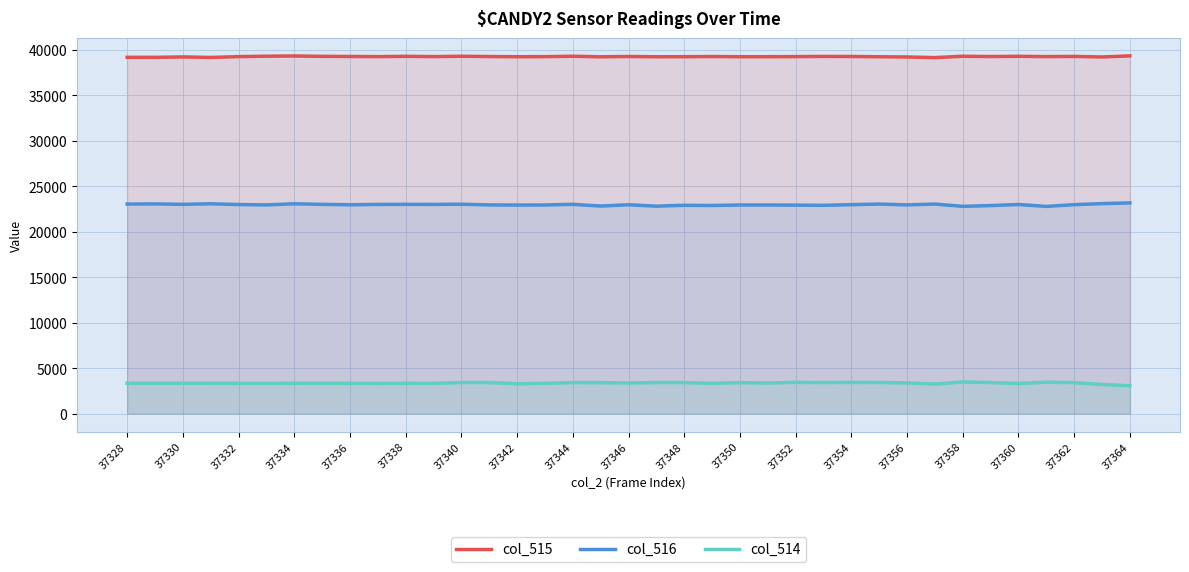

Reading right to left, extract all data points from this chart.

col_515: 39311	39192	39253	39232	39266	39240	39273	39121	39192	39217	39246	39254	39231	39222	39220	39241	39221	39215	39246	39209	39273	39228	39218	39239	39273	39232	39264	39230	39249	39260	39301	39277	39232	39138	39198	39151	39155
col_516: 23159	23076	22966	22773	22985	22863	22781	23030	22940	23030	22966	22891	22915	22929	22929	22873	22895	22800	22950	22813	23000	22932	22923	22937	23014	22991	23000	22991	22953	22997	23061	22937	22977	23061	23000	23046	23033
col_514: 3065	3205	3408	3460	3314	3419	3481	3254	3384	3419	3436	3411	3443	3367	3412	3333	3412	3417	3370	3408	3412	3330	3289	3417	3419	3321	3337	3314	3332	3333	3337	3321	3326	3336	3337	3338	3347